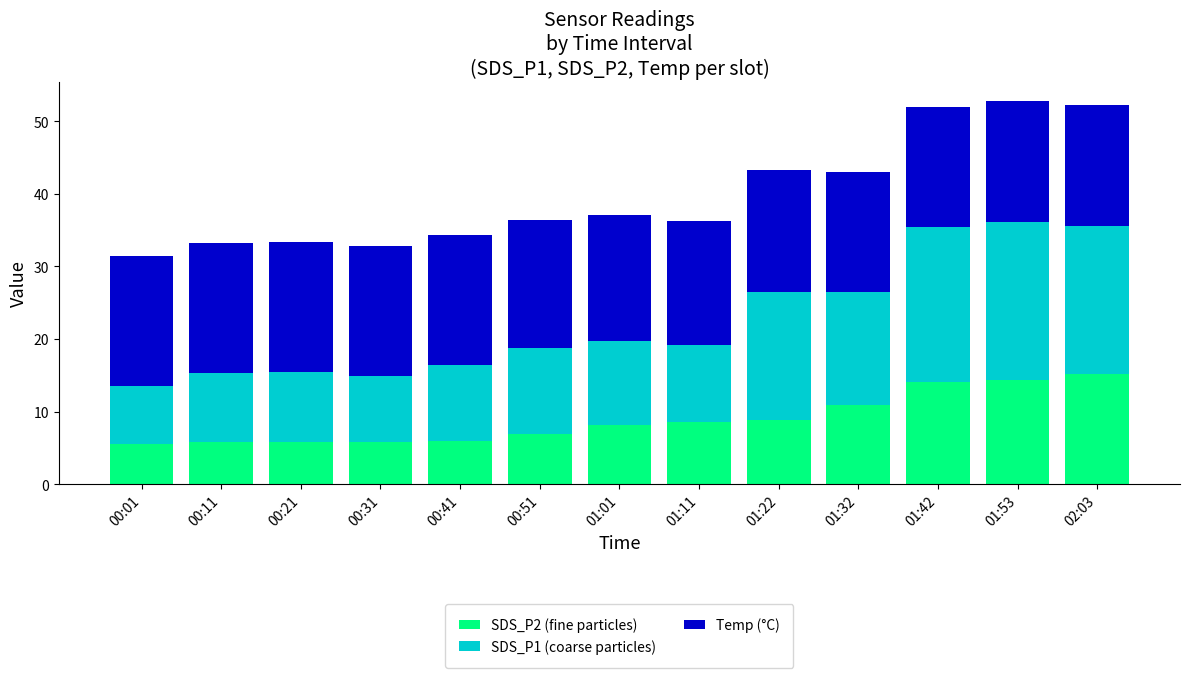

What is the difference between the SDS_P2 (fine particles) values at 01:22 and 01:53?

5.6